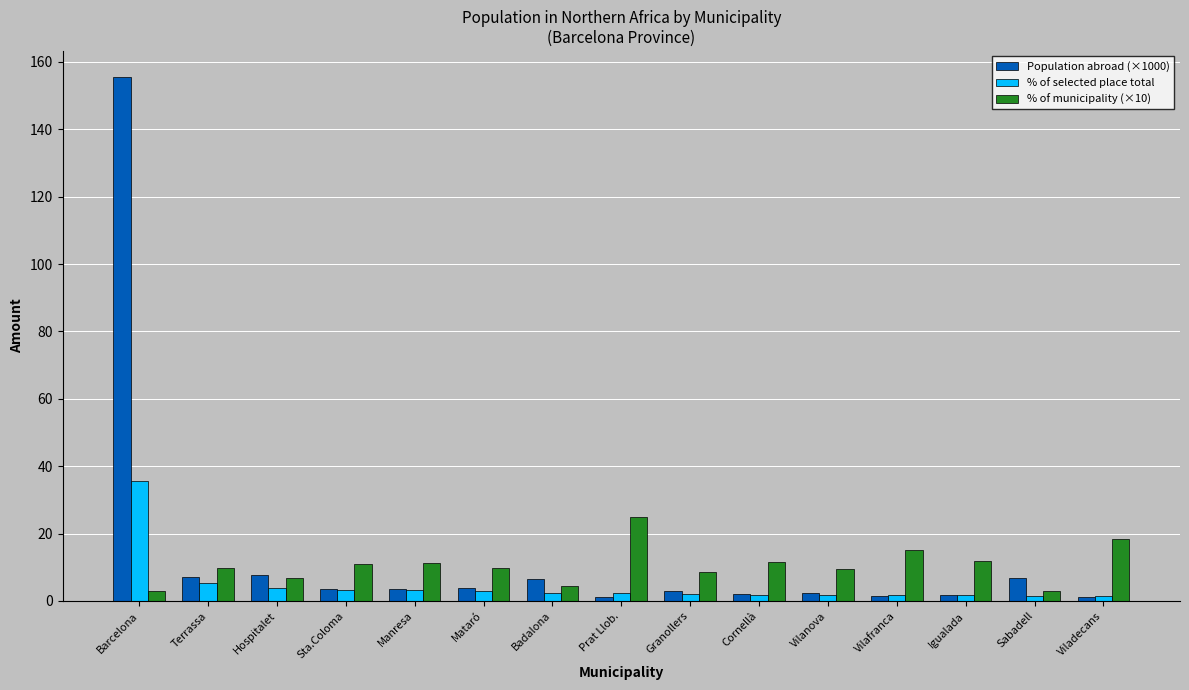

Which label corresponds to the largest value in the chart?

Barcelona